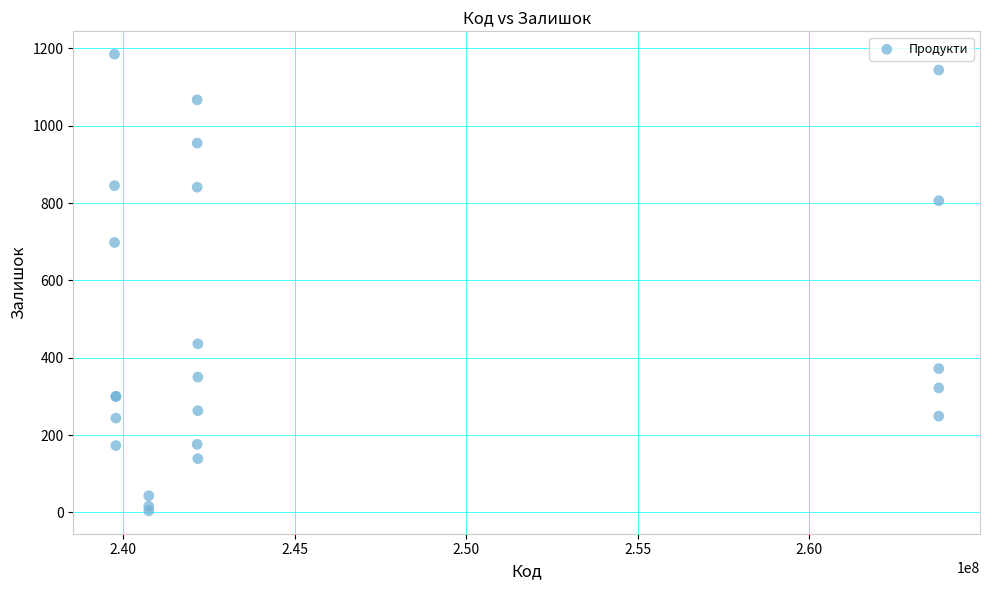

What Y value in the scatter plot is closest to 594?

698